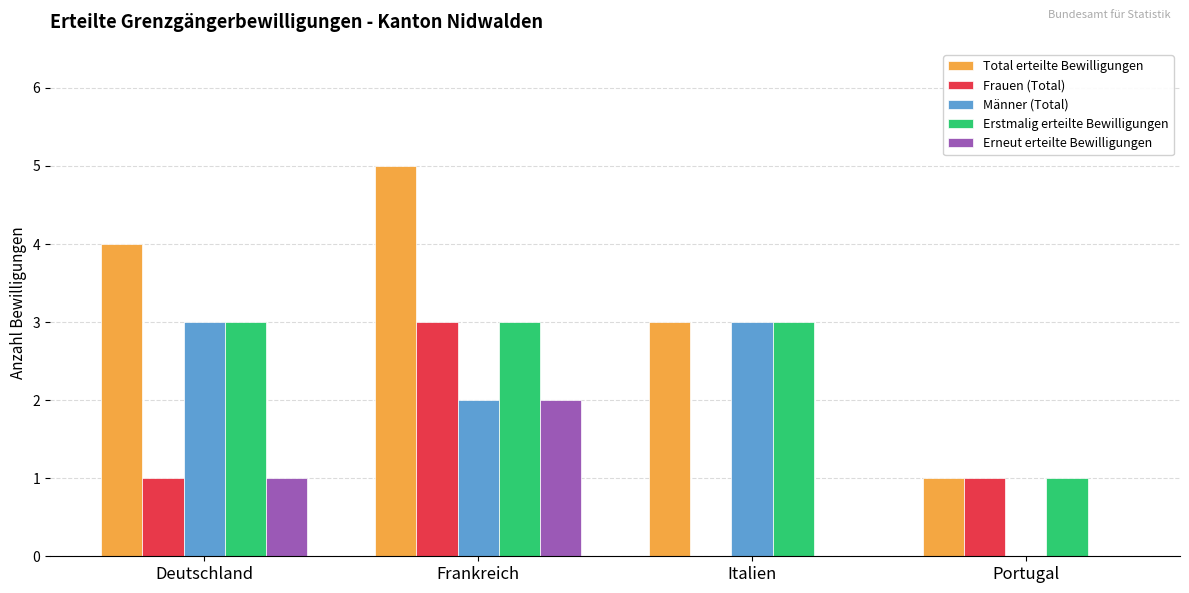

Which label corresponds to the largest value in the chart?

Frankreich